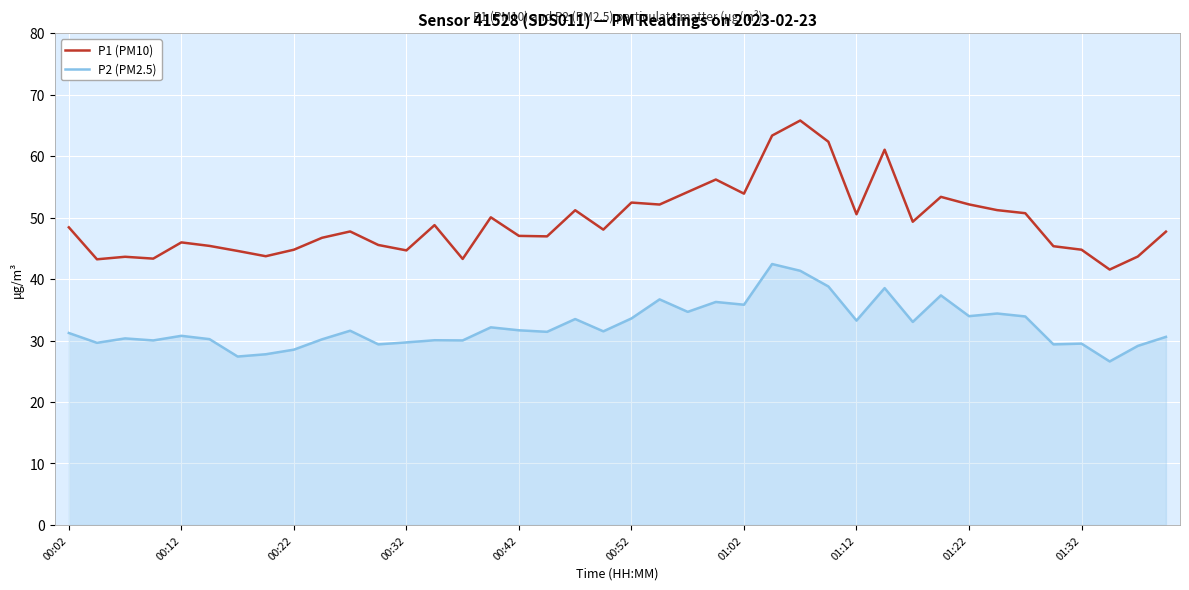

Which series has the largest range (max minus min)?

P1 (PM10)